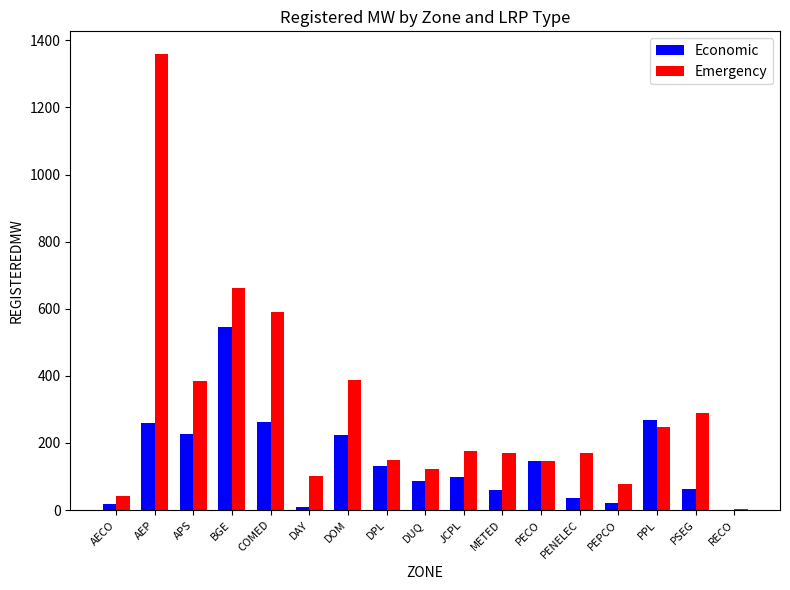

Are the bars grouped side by side (vs. stacked)?

Yes